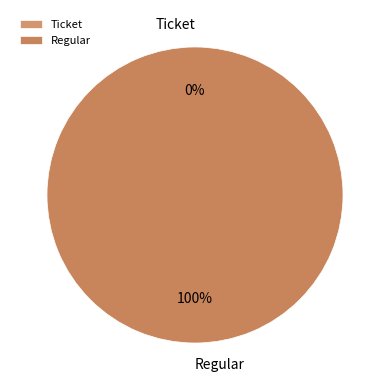

To the nearest percent, what is the difference between the largest and smallest slice percentages?

100%